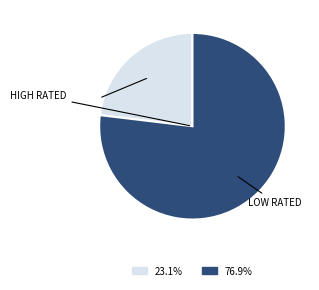

Does HIGH RATED account for over 50% of the chart?

No